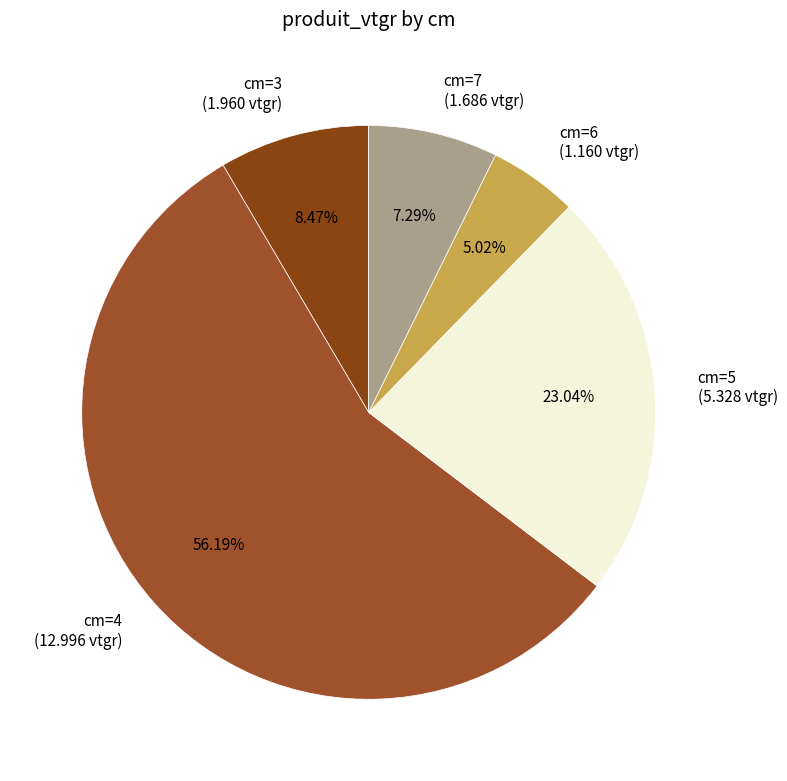

Do cm=7 and cm=6 together represent more than half of the pie?

No